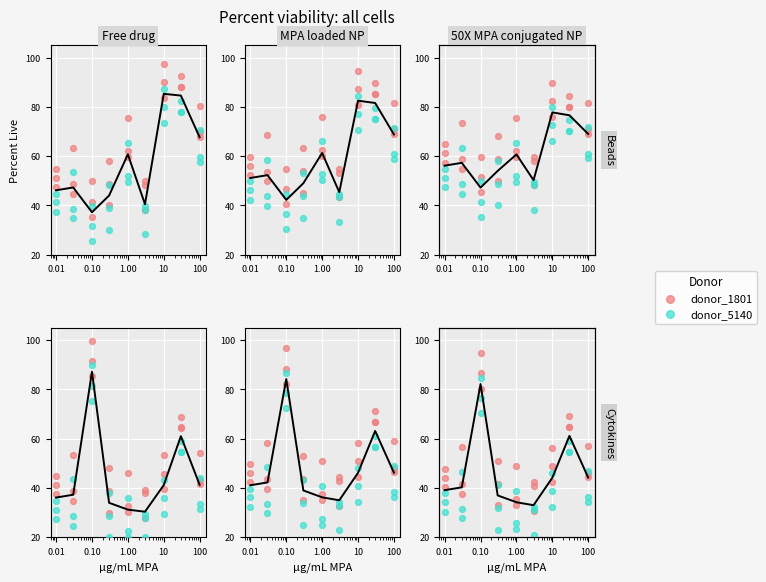

At how many categories does at least one series exceed 29?

27